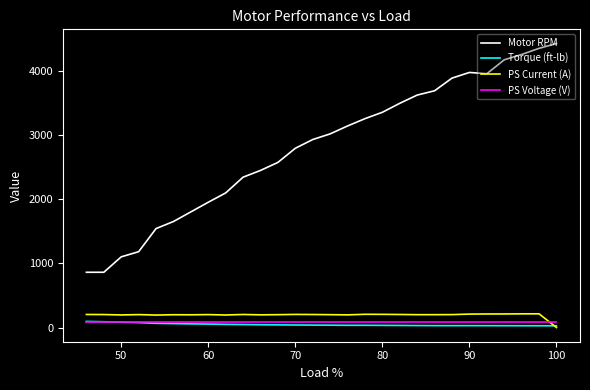

Which series has the largest total across all categories?

Motor RPM